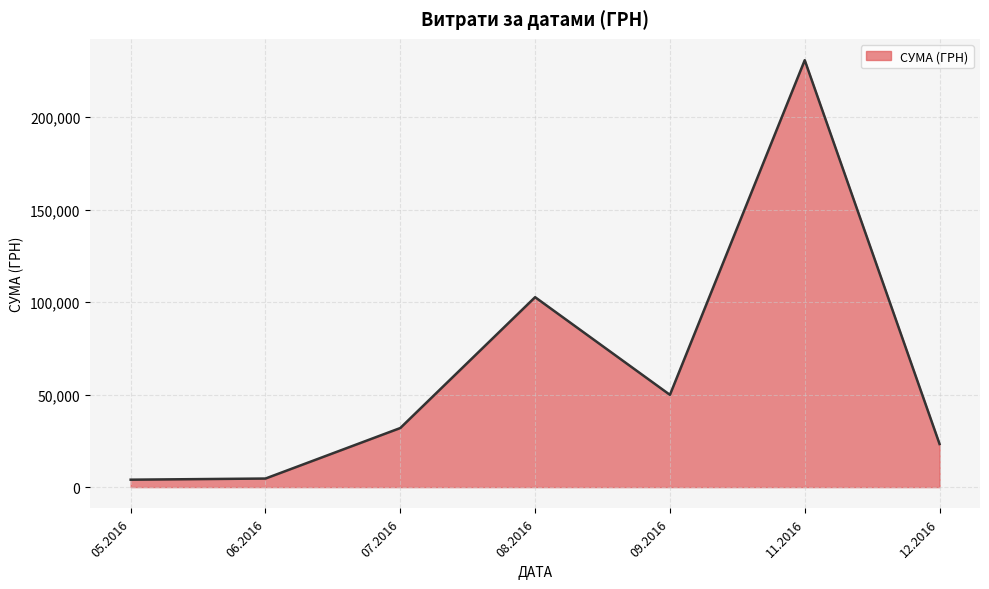

How many distinct data groups are displayed?

1